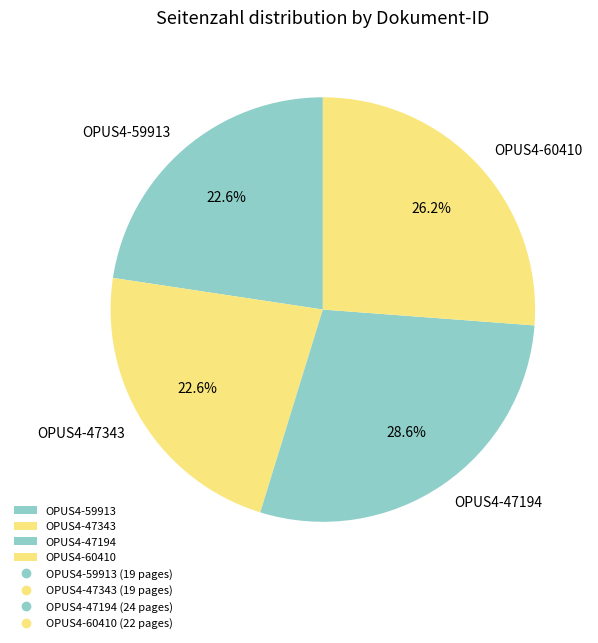

To the nearest percent, what percentage of the pie is OPUS4-47194?

29%